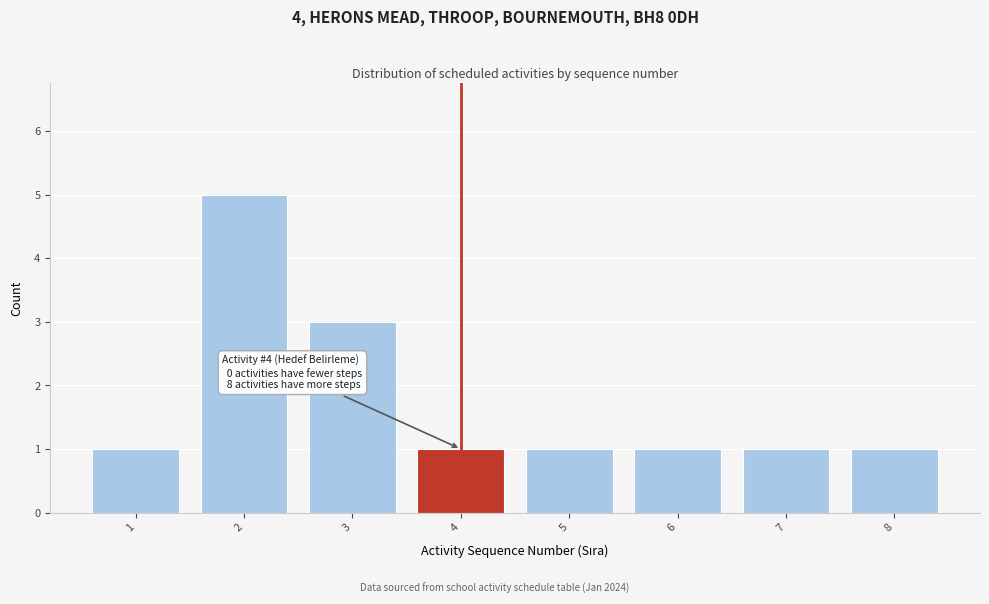

Reading left to right, what are all the values shown in this chart?

1	5	3	1	1	1	1	1